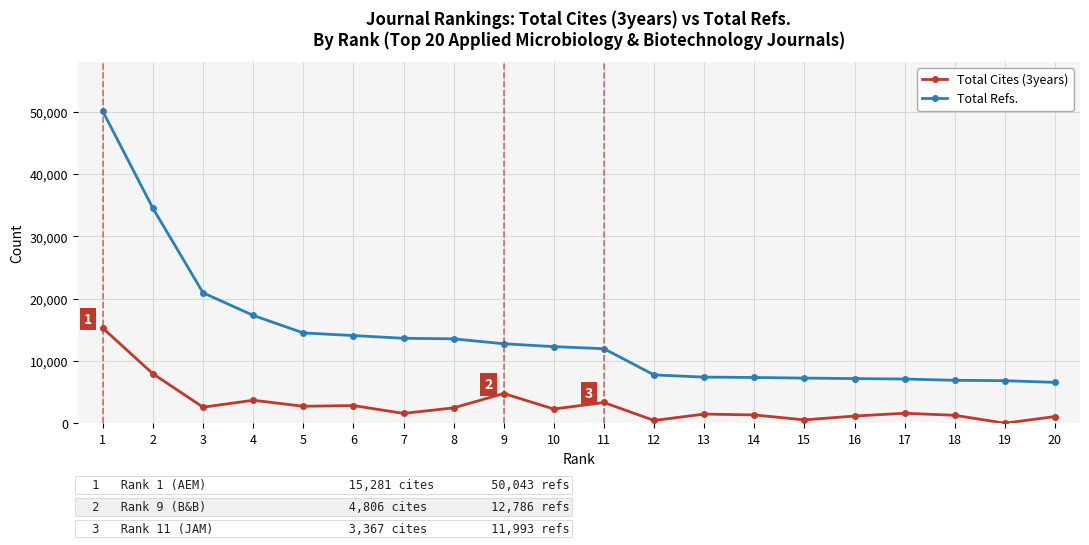

Which series has the largest total across all categories?

Total Refs.